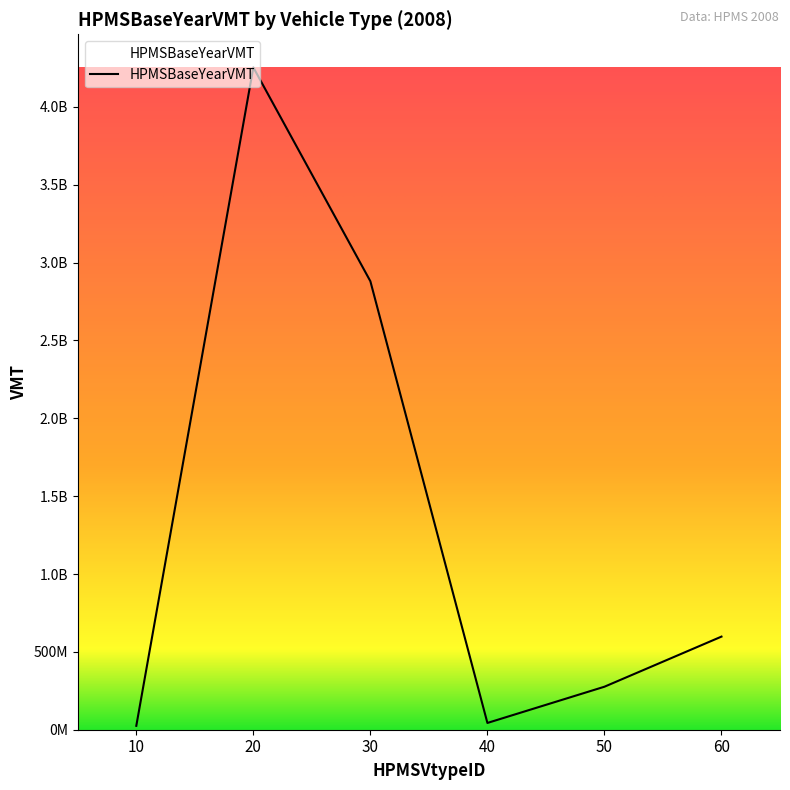

Does the chart display data point markers on the line(s)?

No